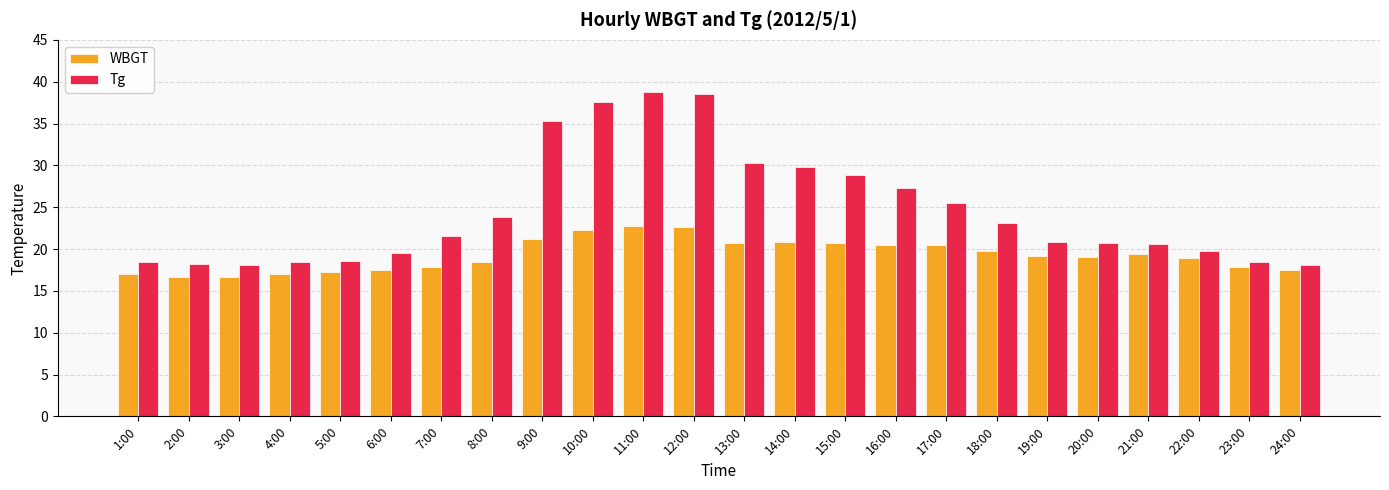

How many groups of bars are there?

24